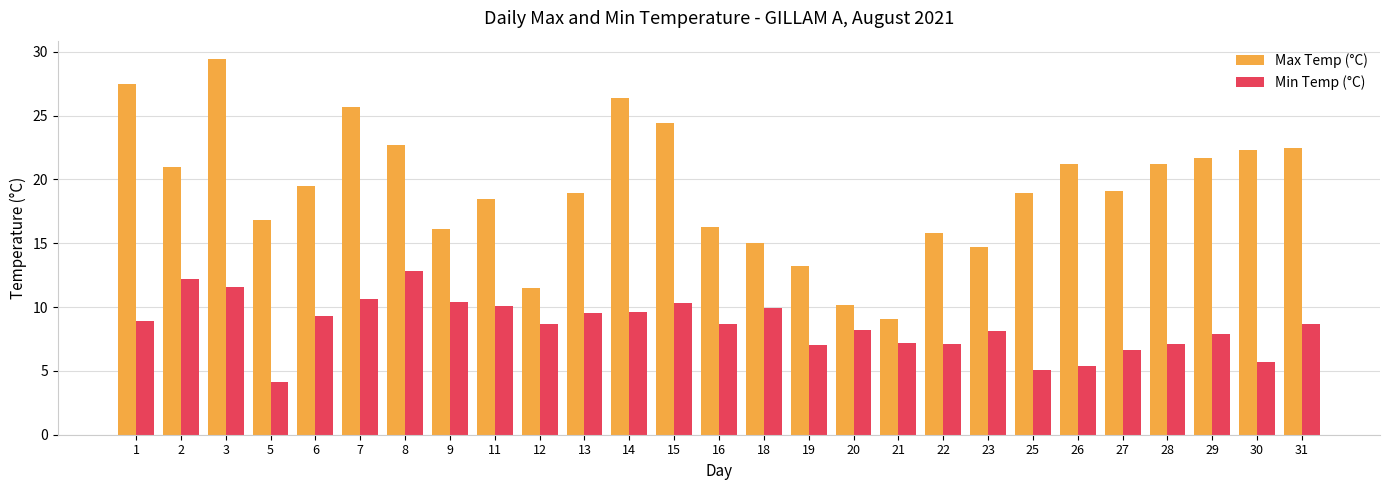

At which label does Max Temp (°C) first exceed 19?

1